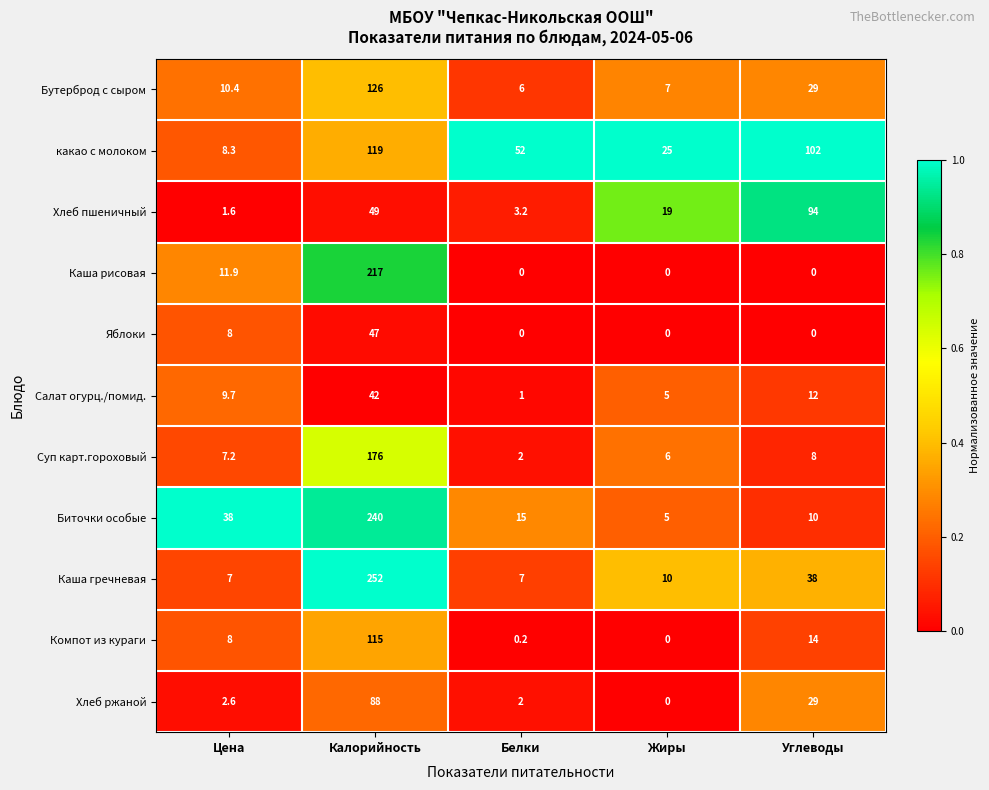

Which series changed the most between Калорийность and Белки?

Каша гречневая